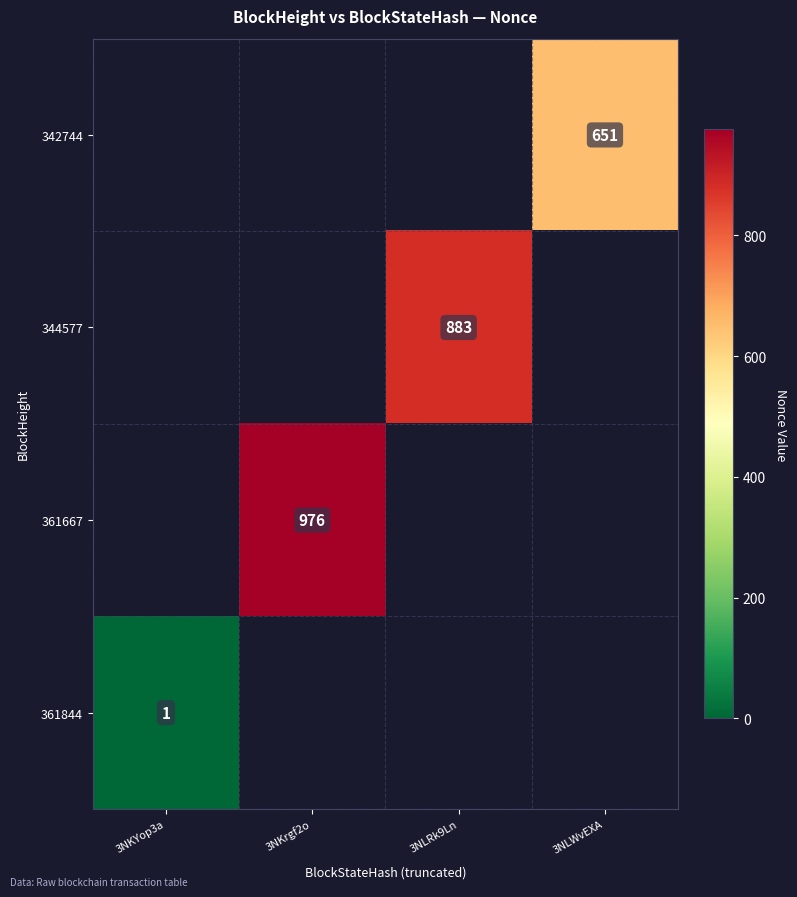

True or false: 344577 has a value of 883 at 3NLRk9Ln.

True